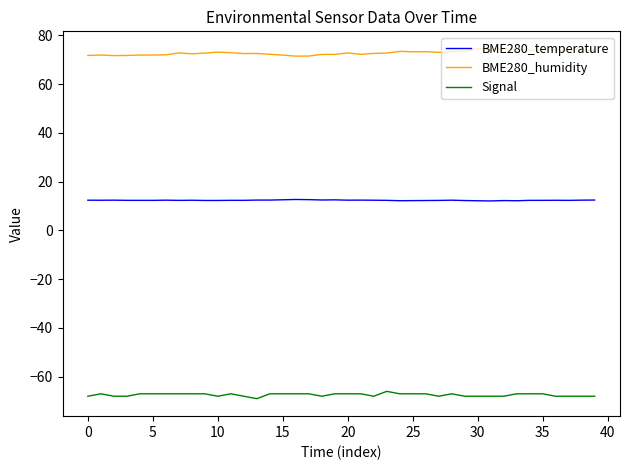

What is the minimum value for BME280_temperature?

12.1